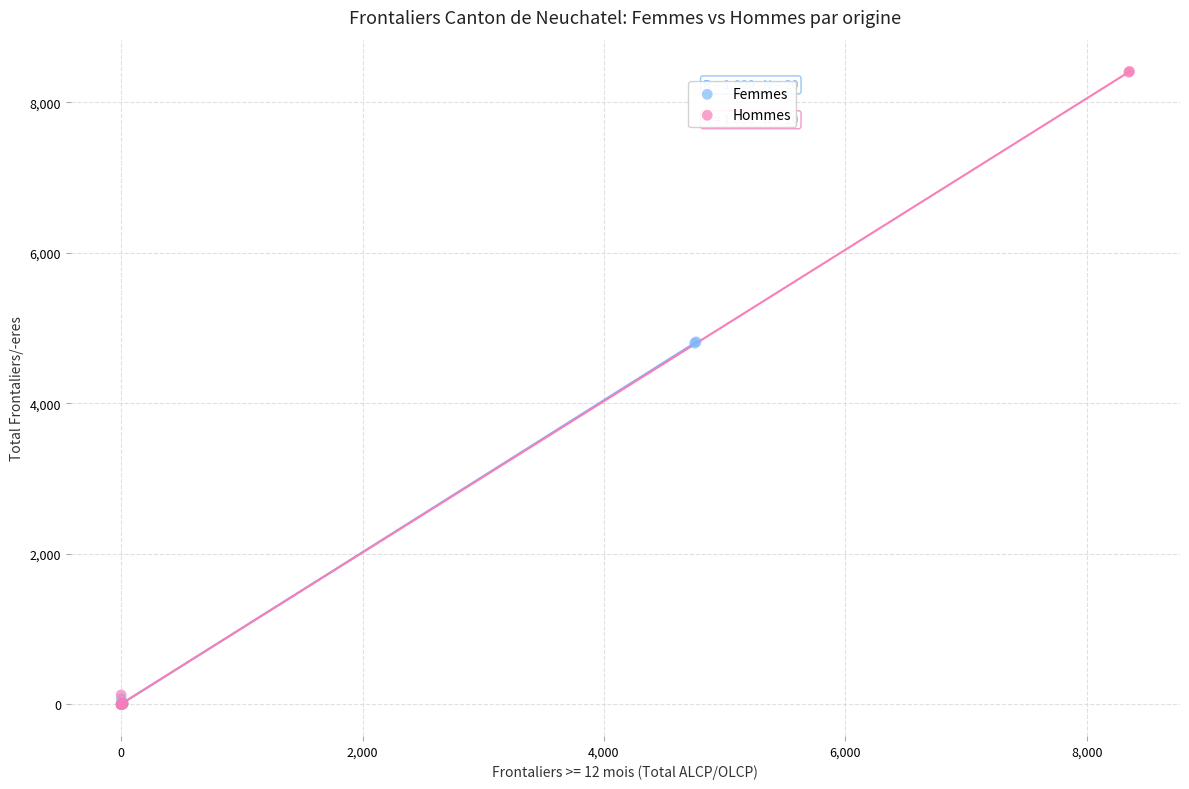

Which series has the widest spread of Y values?

Hommes